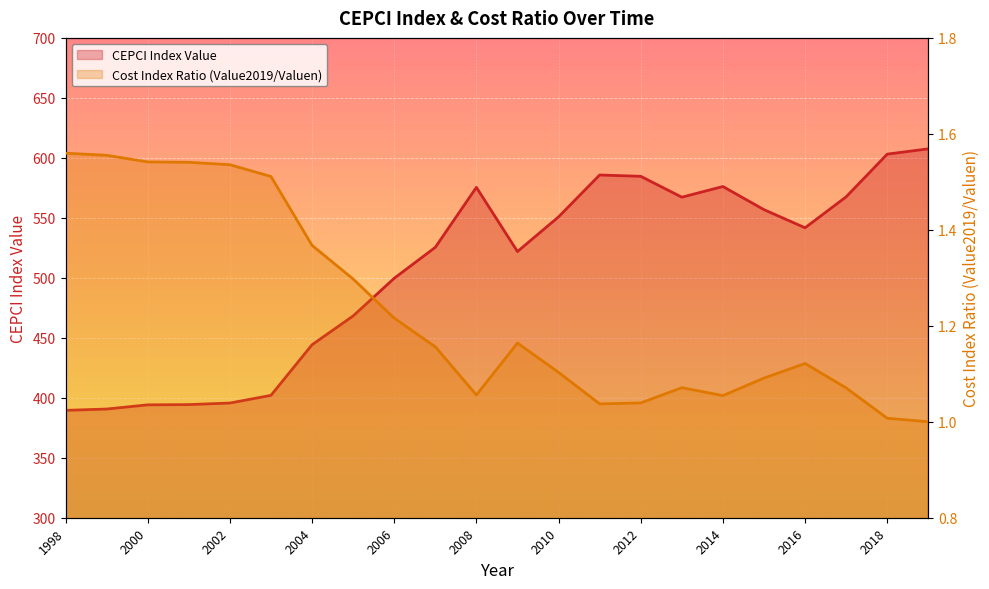

Where is the first local minimum for Cost Index Ratio (Value2019/Valuen)?

2008